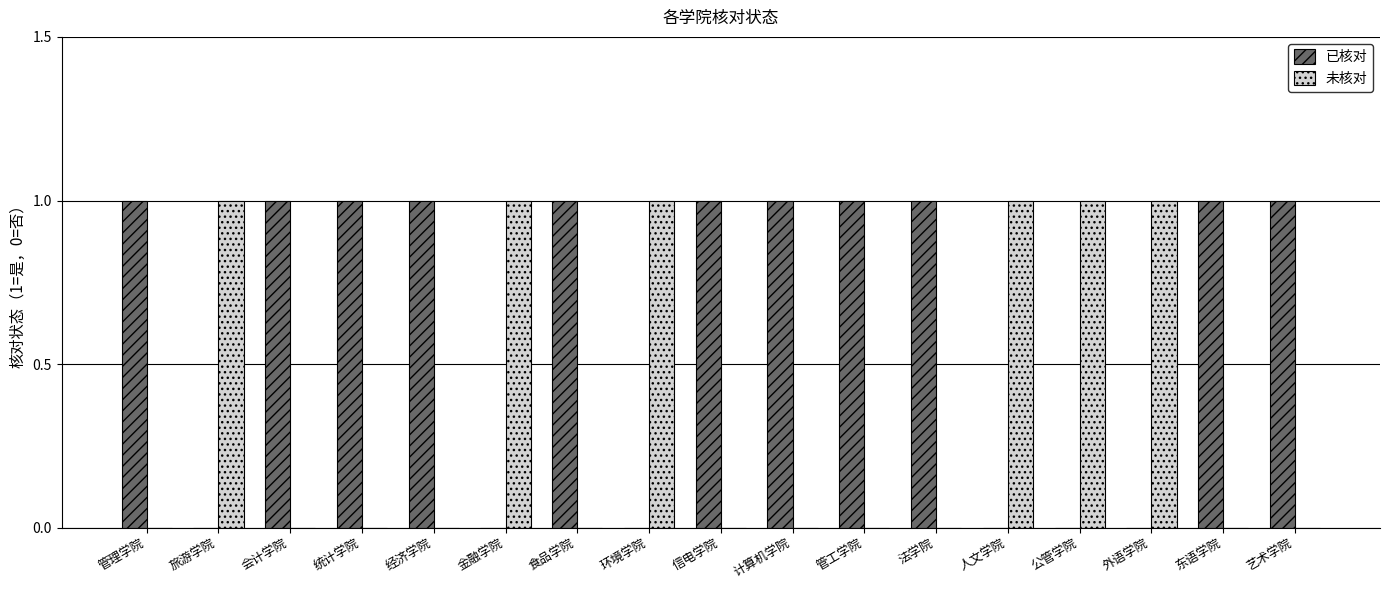

True or false: 已核对 has a value of 1 at 东语学院.

True